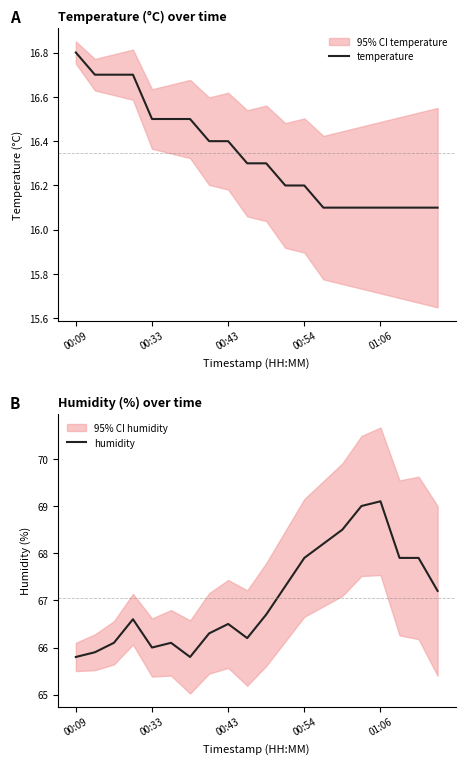

The value of temperature at 00:43 is 28.2. True or false?

False